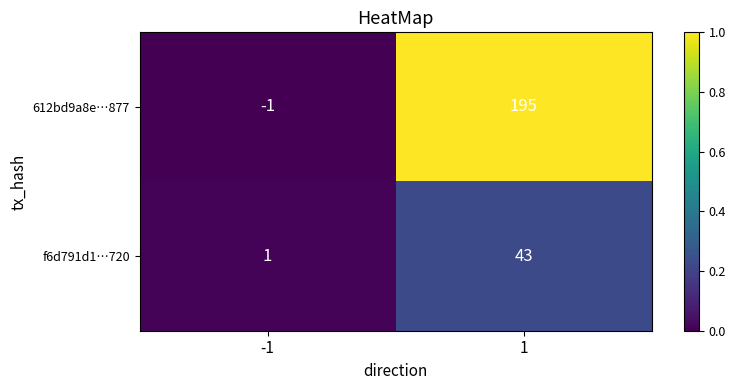

Which series changed the most between -1 and 1?

612bd9a8e…877